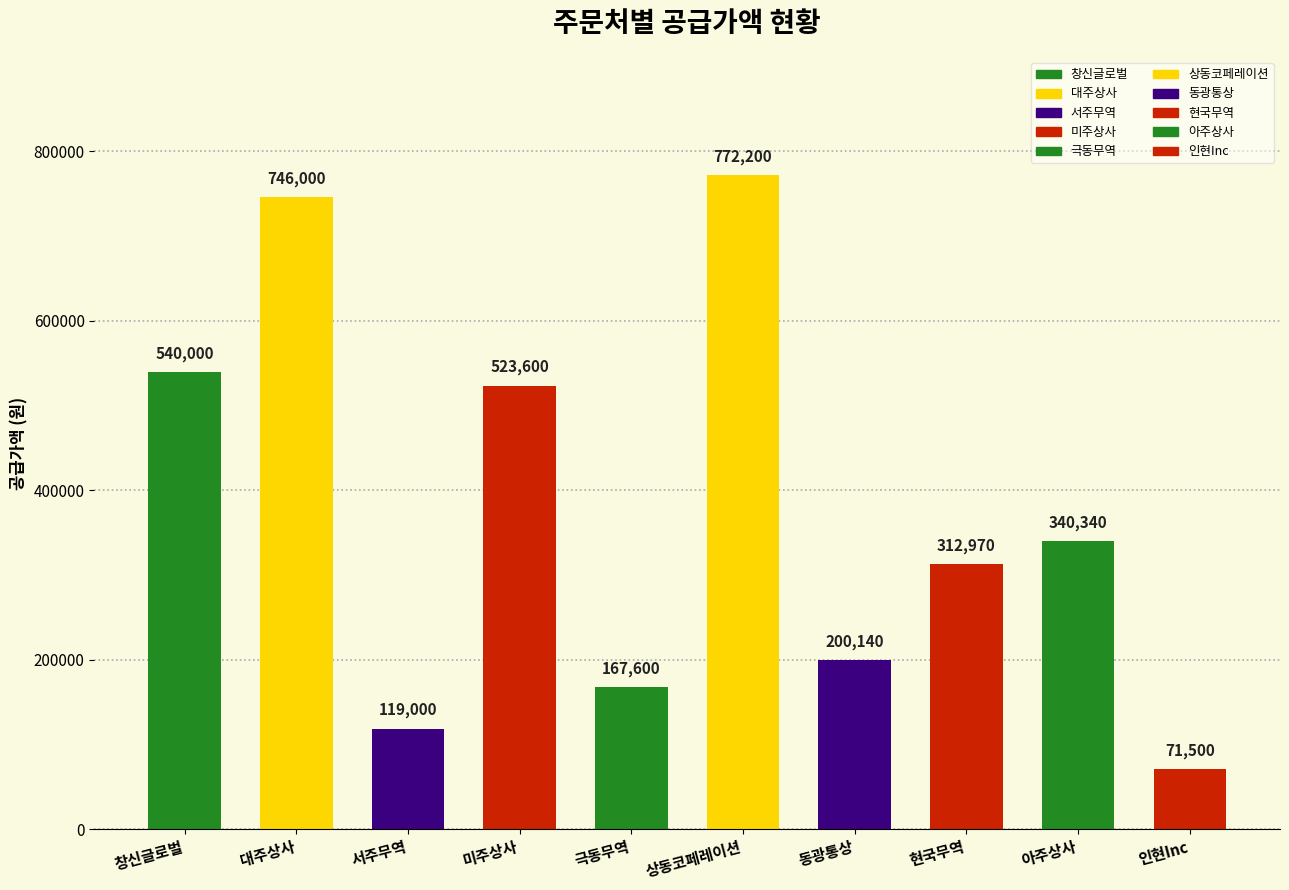

What position from the left is 창신글로벌?

1